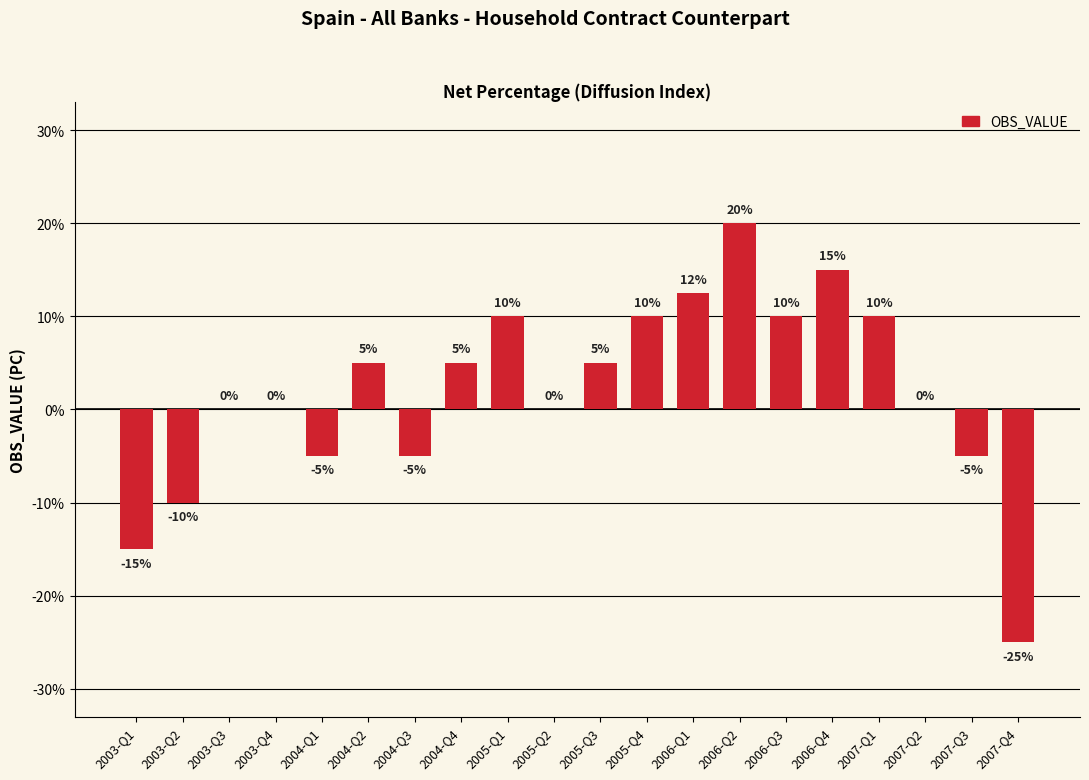

How many series are shown in this chart?

1